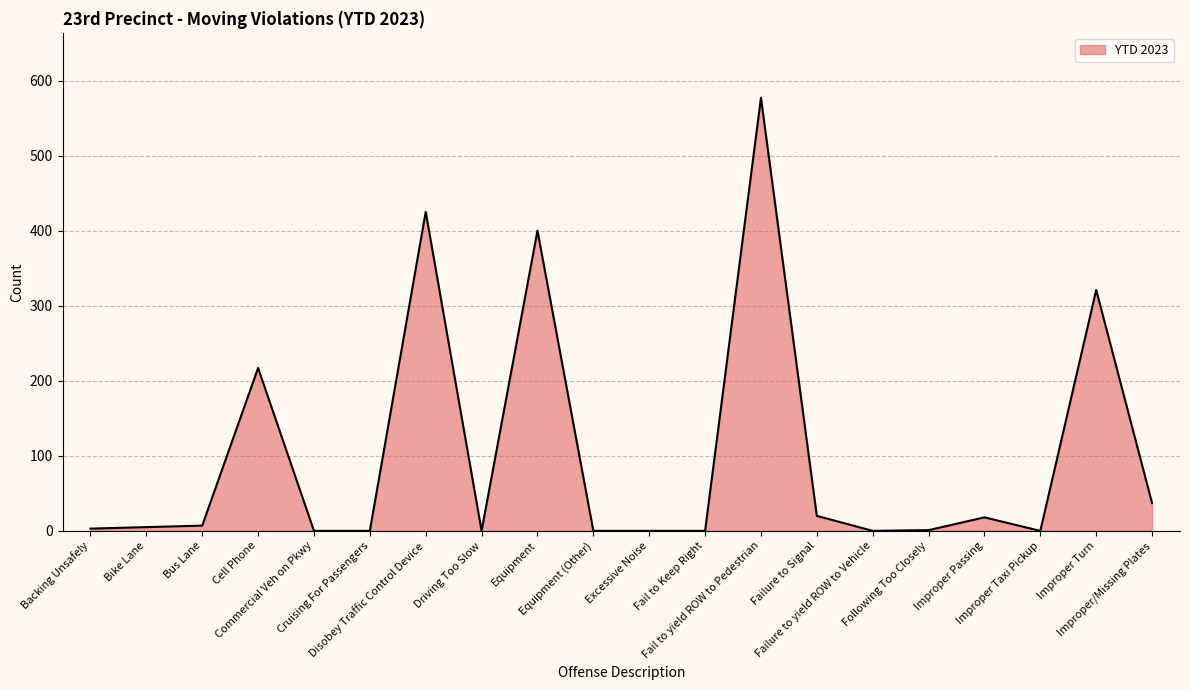

Does the chart display data point markers on the line(s)?

No